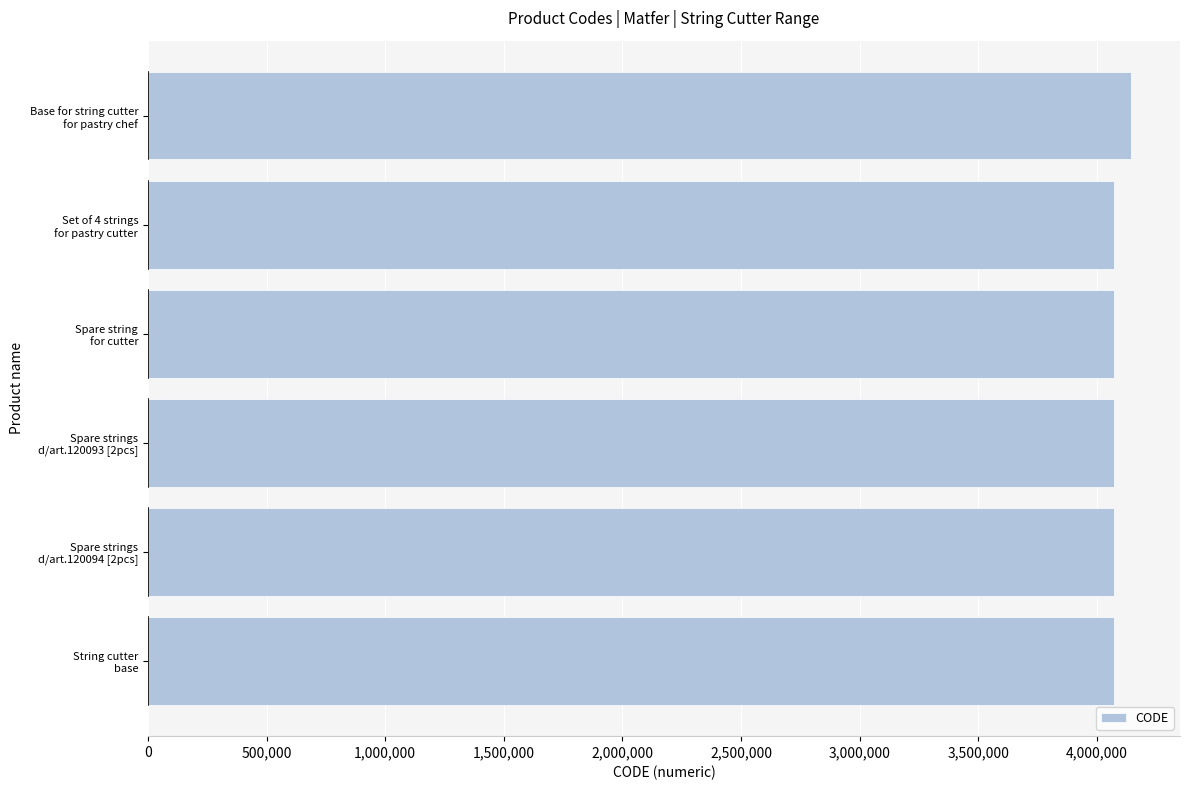

What is the difference between the maximum and second lowest values?

72333